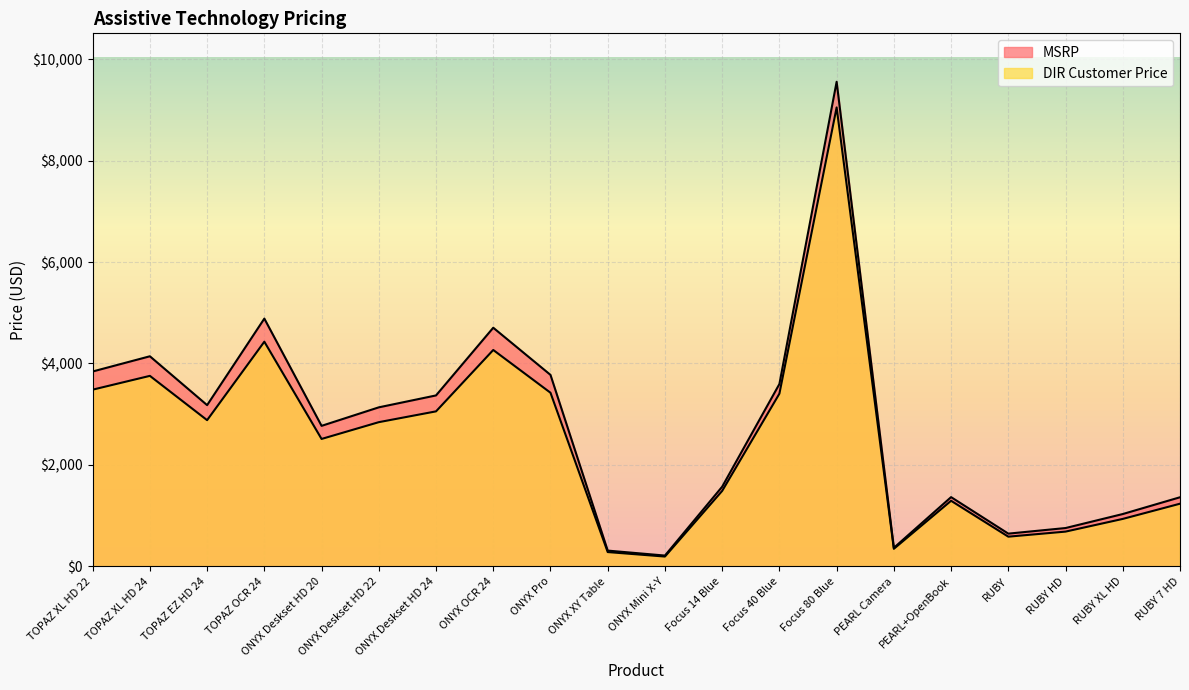

What is the total value across all series at Focus 14 Blue?

3056.9